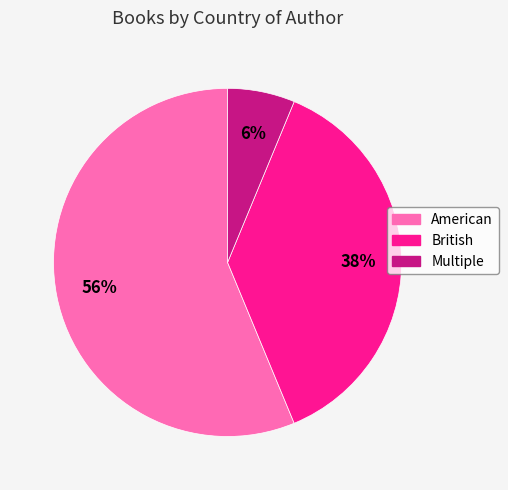

To the nearest percent, what is the combined percentage of British and Multiple?

44%